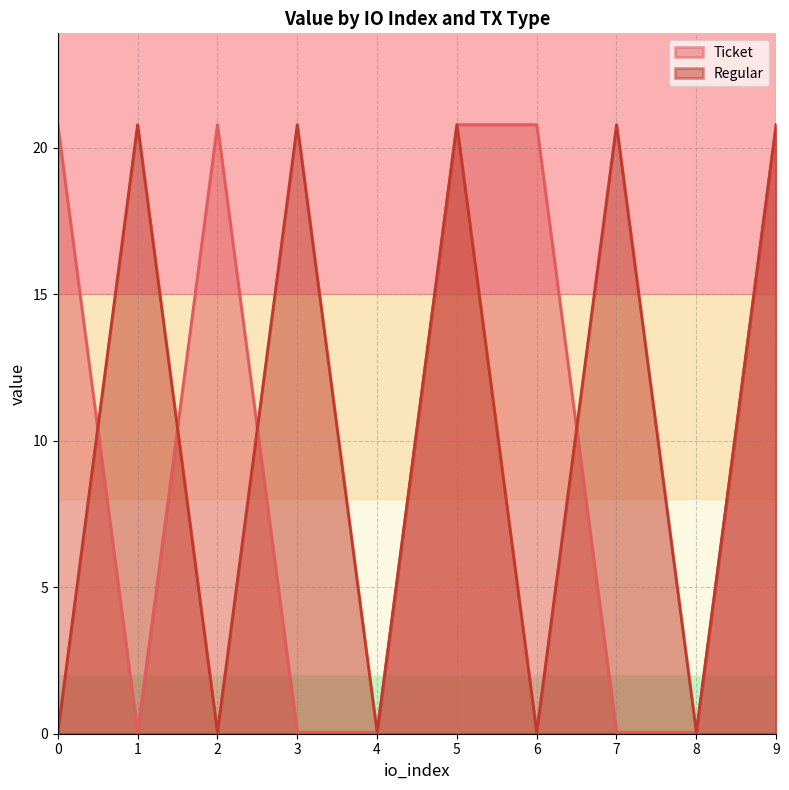

Where is Ticket nearest to the value 10?

1